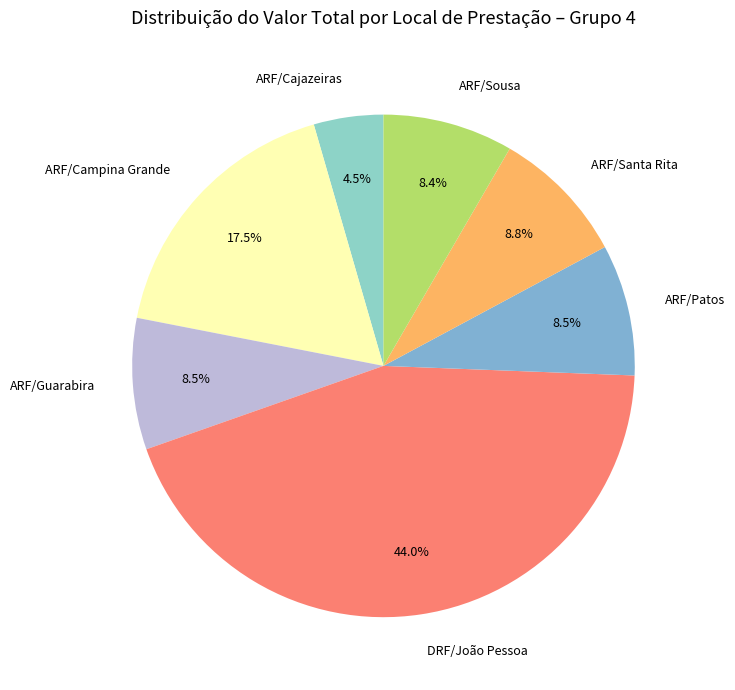

Do ARF/Cajazeiras and ARF/Campina Grande together represent more than half of the pie?

No